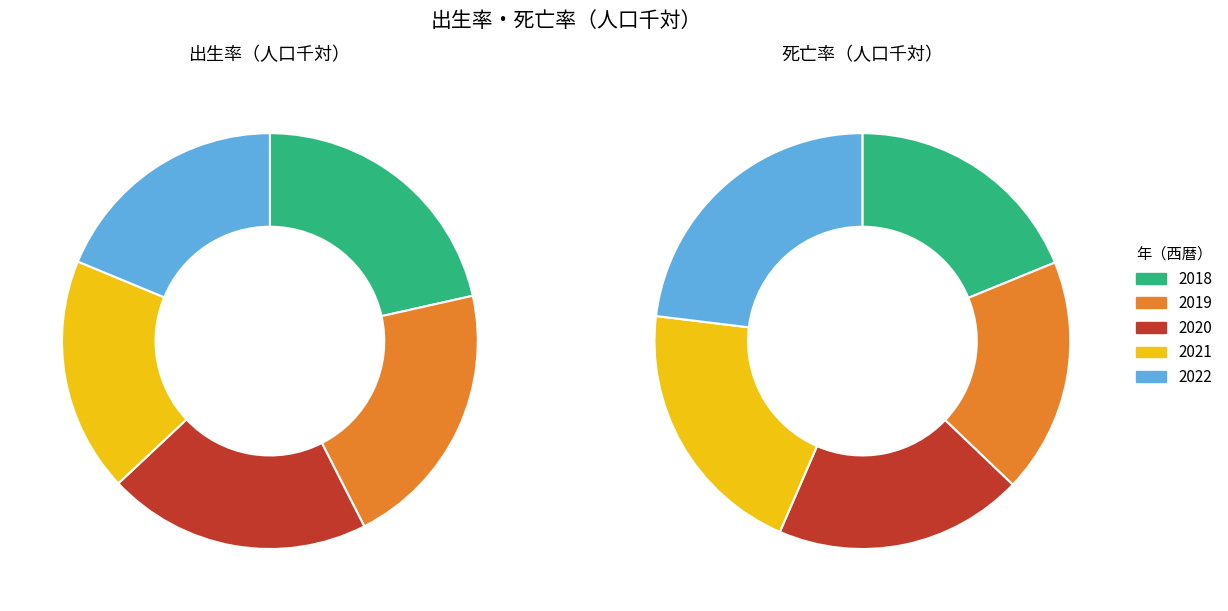

What is the difference between the highest and lowest values at 2019?

1.5